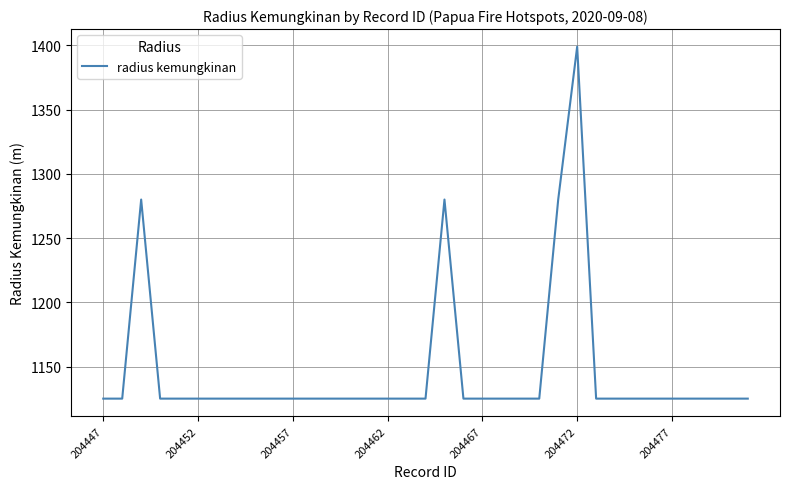

What is the minimum value shown in the chart?

1125